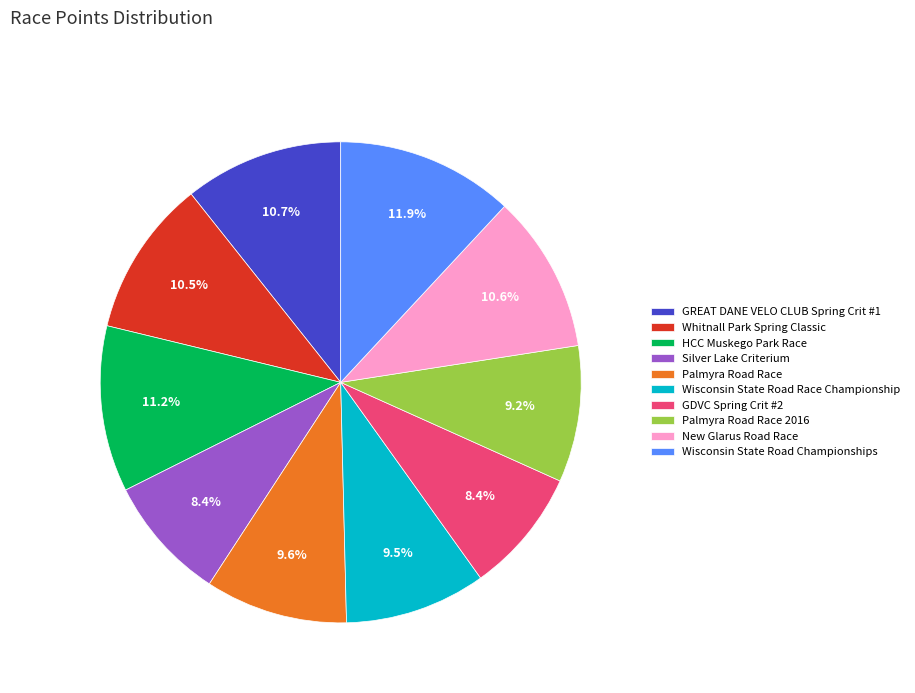

Which category has the biggest portion of the pie?

Wisconsin State Road Championships